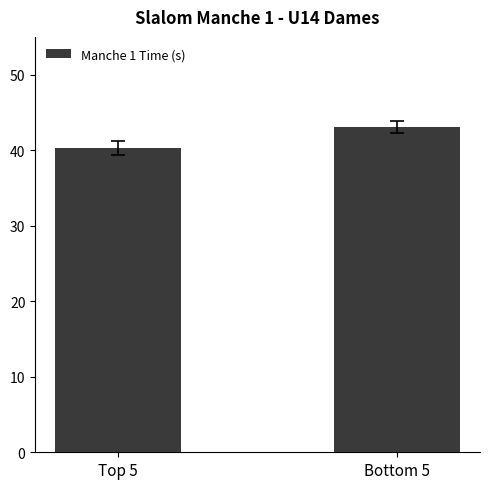

How many data points are above 43?

1